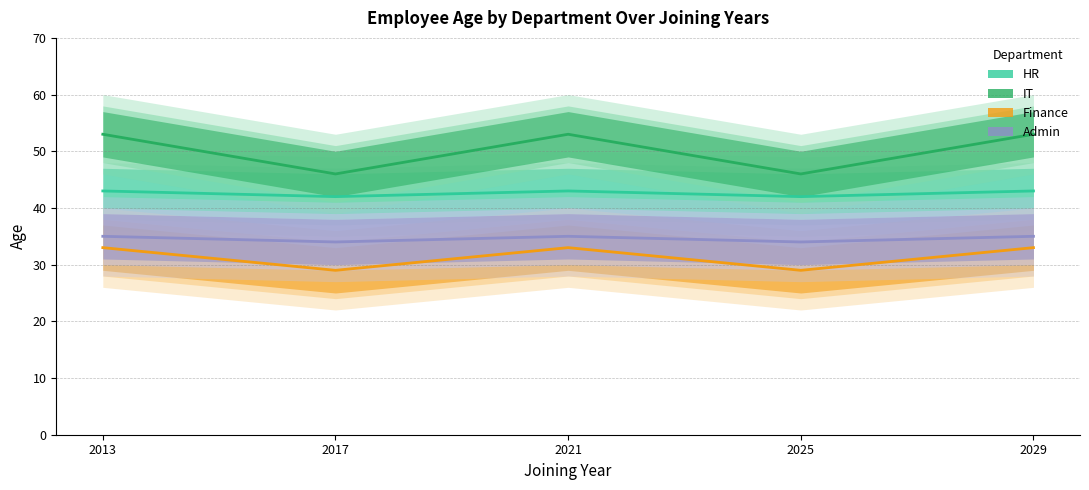

At how many categories does at least one series exceed 36?

5